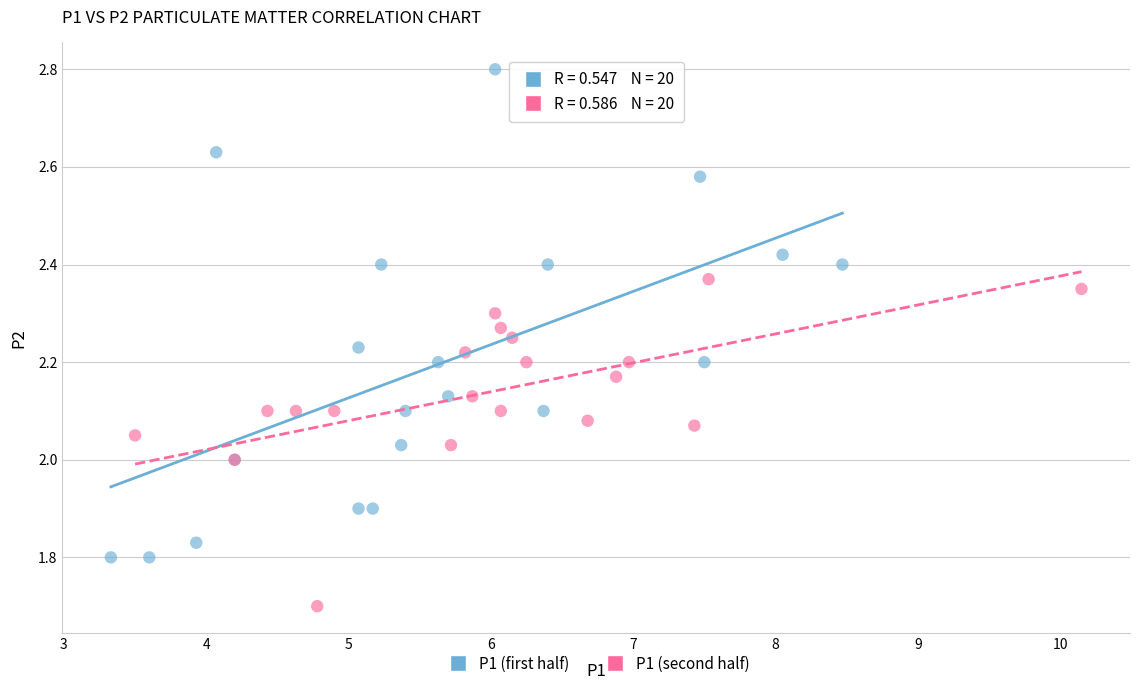

Which series reaches the minimum Y coordinate?

P1 (second half)